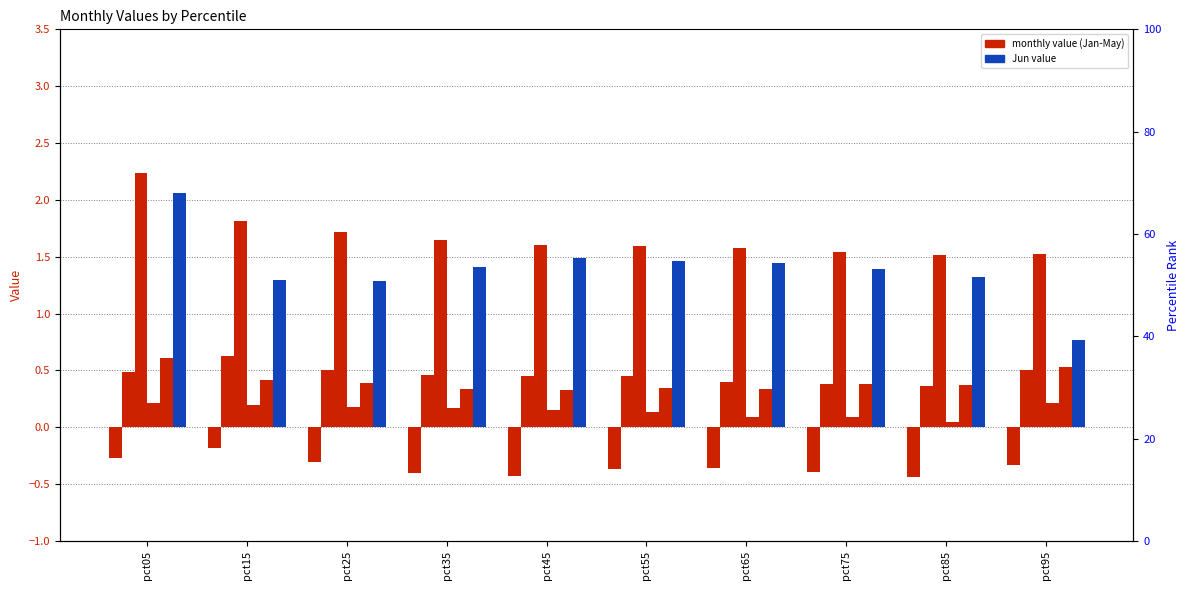

Are the bars horizontal?

No